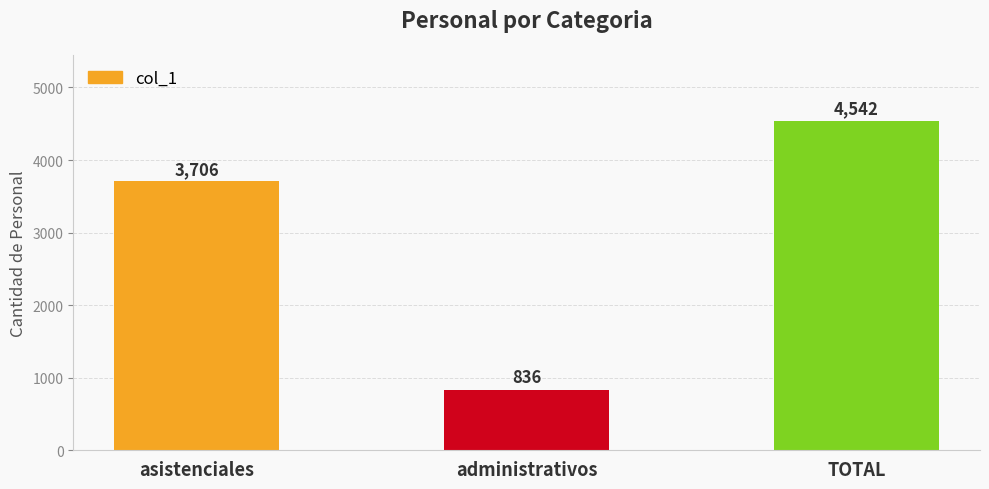

What is the label of the 2nd bar from the left?

administrativos